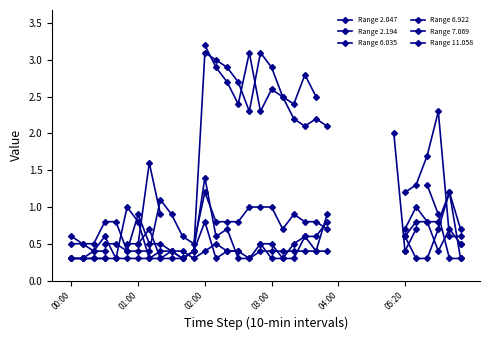

What is the value of the Range 11.058 point at the 4th from the left?

0.8